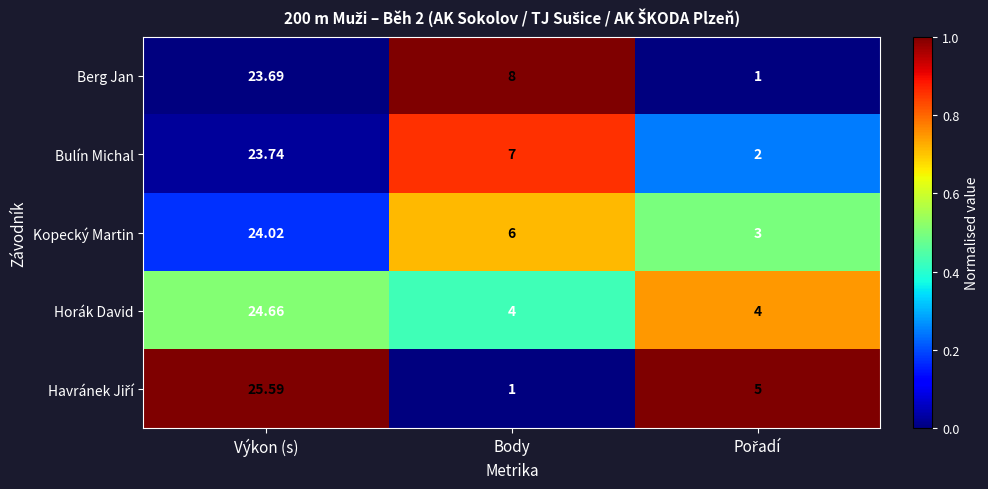

Which series has the largest total across all categories?

Kopecký Martin